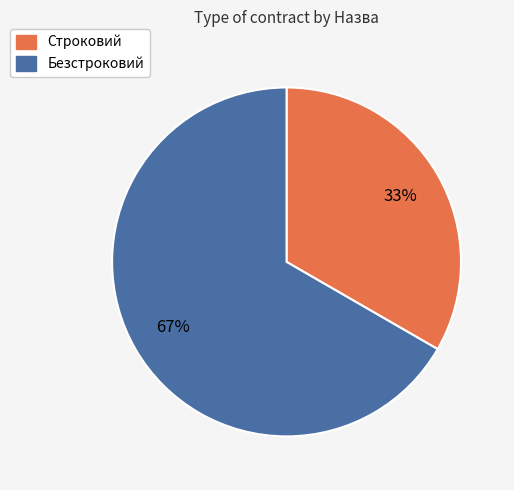

Do Безстроковий and Строковий together represent more than half of the pie?

Yes